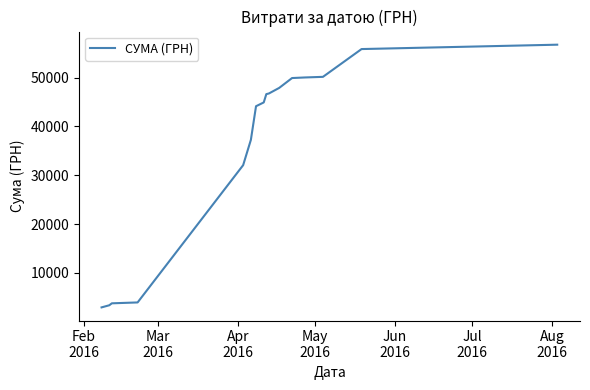

What is the greatest value displayed?

56759.6